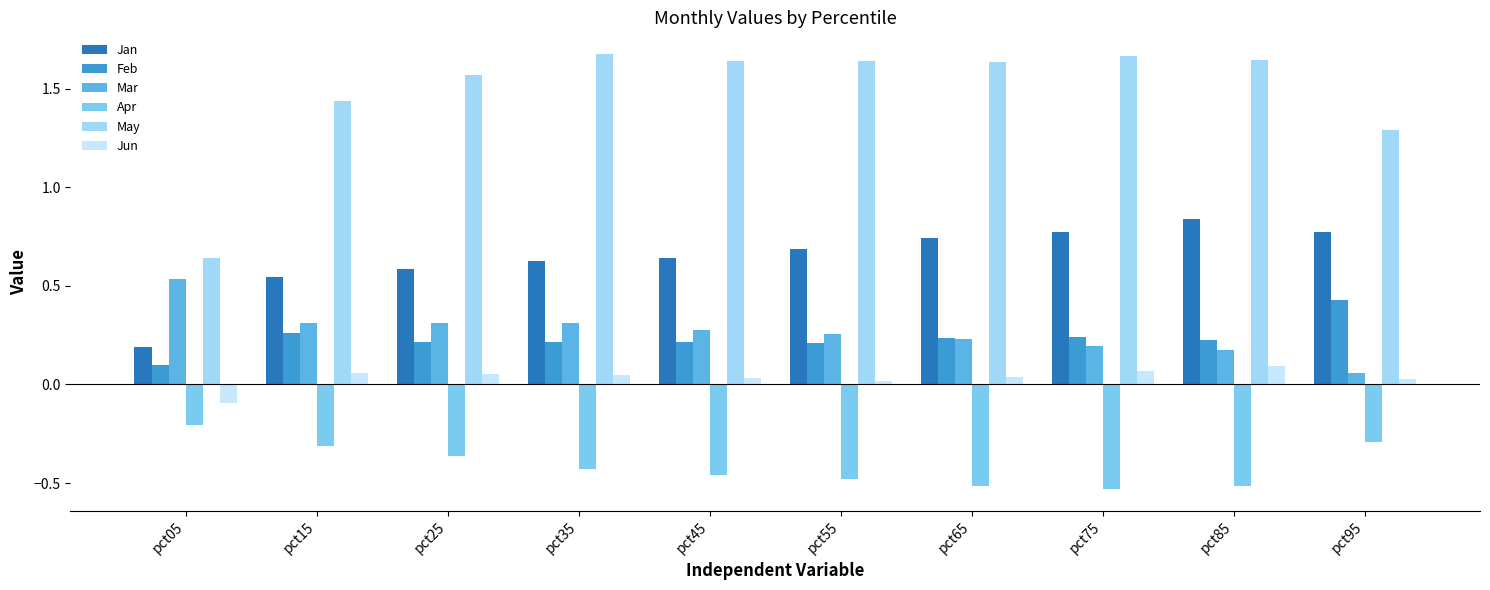

What is the sum of all May values?

14.8